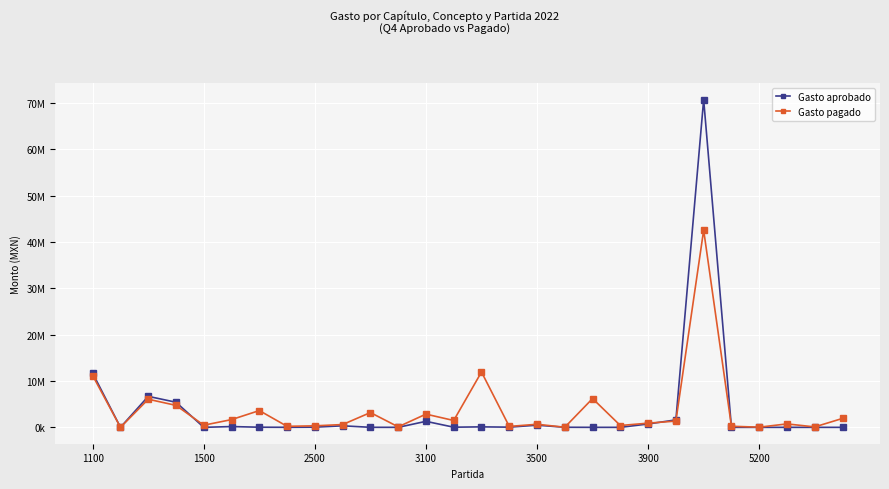

Reading left to right, extract all data points from this chart.

Gasto aprobado: 11662836.0	0.0	6685270.0	5414116.0	0.0	169799.0	25560.0	7596.0	37500.0	330000.0	6115.0	0.0	1295215.0	30000.0	103372.0	38994.0	468434.0	15453.0	0.0	0.0	725385.0	1607777.0	70695961.0	0.0	0.0	0.0	0.0	0.0
Gasto pagado: 11161031.3	0.0	6063971.0	4738796.6	463106.0	1670517.4	3618235.9	218714.0	326267.3	602866.0	3187667.1	110465.9	2849747.4	1476928.1	11939292.6	198210.8	661757.0	19502.3	6209291.0	394261.9	902481.7	1351237.0	42542722.1	233295.4	32770.0	740000.0	91940.5	1924337.0